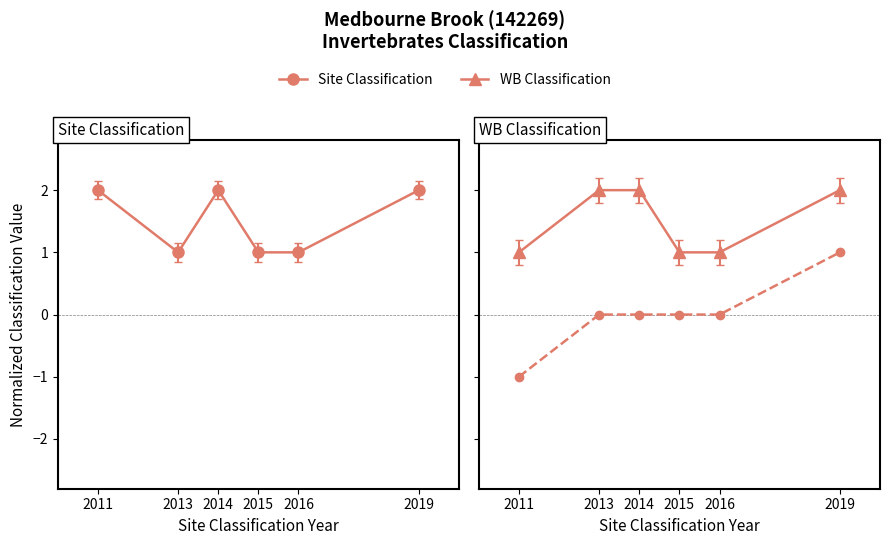

The value at 2016 is 0. True or false?

True